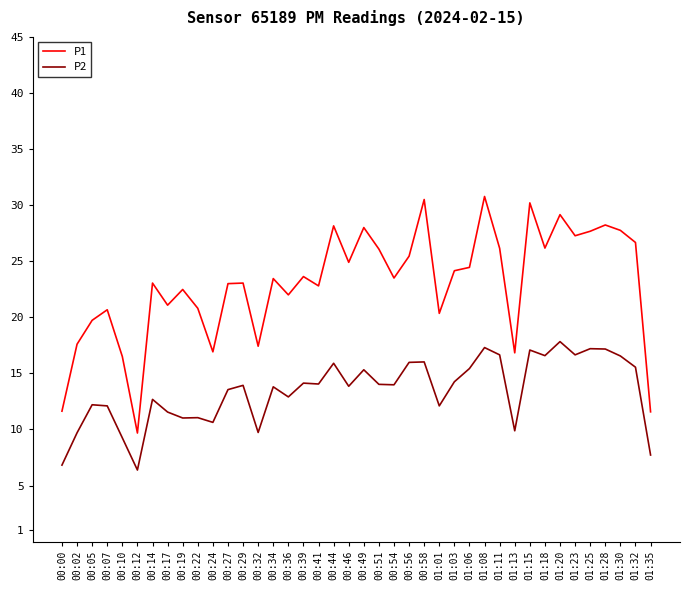

At which category does P1 reach its first local peak?

00:07